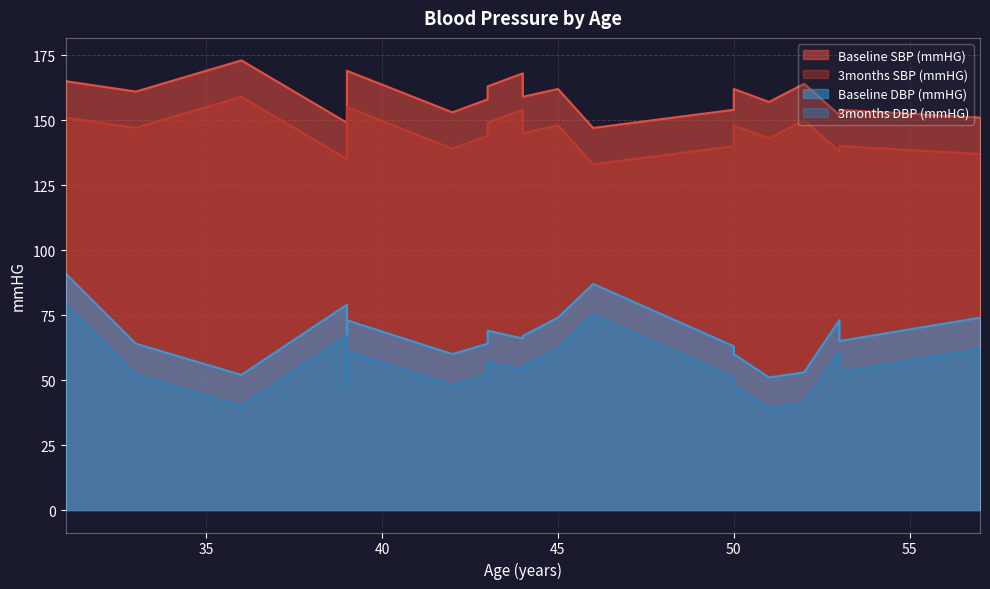

What is the sum of all Baseline SBP (mmHG) values?

3183